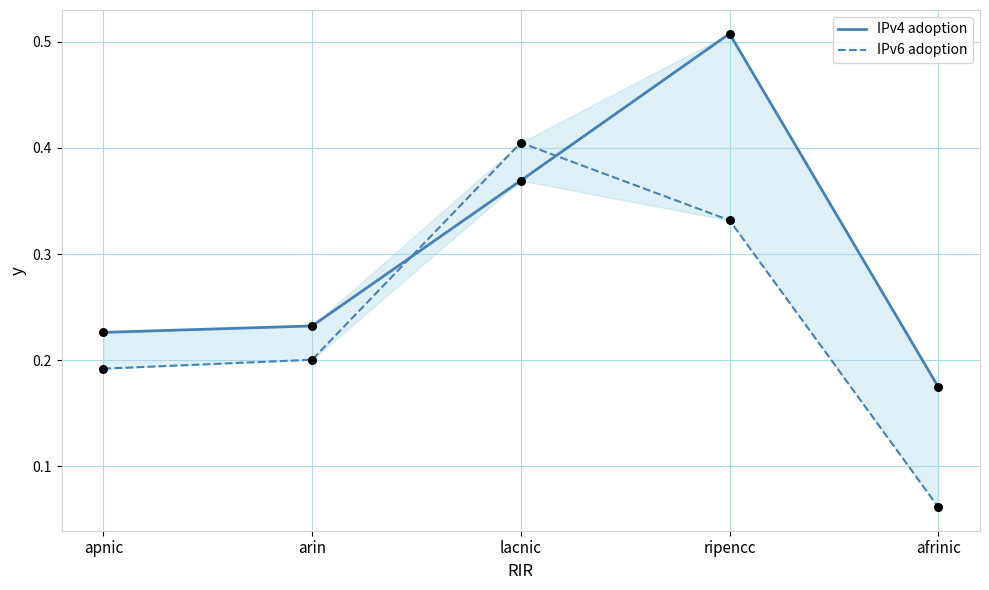

What are all the series names shown in the legend?

IPv4 adoption, IPv6 adoption